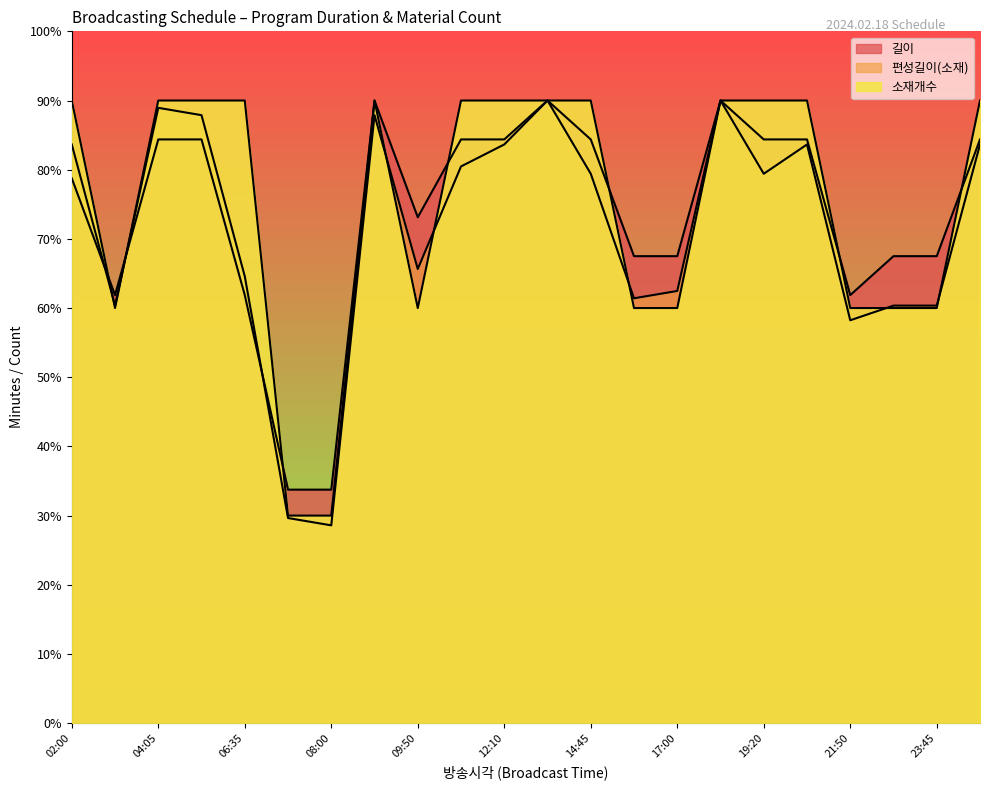

Reading right to left, what are all the values shown in this chart?

길이: 84.4	67.5	67.5	61.9	84.4	84.4	90.0	67.5	67.5	84.4	90.0	84.4	84.4	73.1	90.0	33.8	33.8	61.9	84.4	84.4	61.9	78.8
편성길이(소재): 83.6	60.4	60.4	58.2	83.6	79.4	90.0	62.5	61.4	79.4	90.0	83.6	80.5	65.6	87.9	28.6	29.6	64.6	87.9	88.9	60.4	83.6
소재개수: 90.0	60.0	60.0	60.0	90.0	90.0	90.0	60.0	60.0	90.0	90.0	90.0	90.0	60.0	90.0	30.0	30.0	90.0	90.0	90.0	60.0	90.0